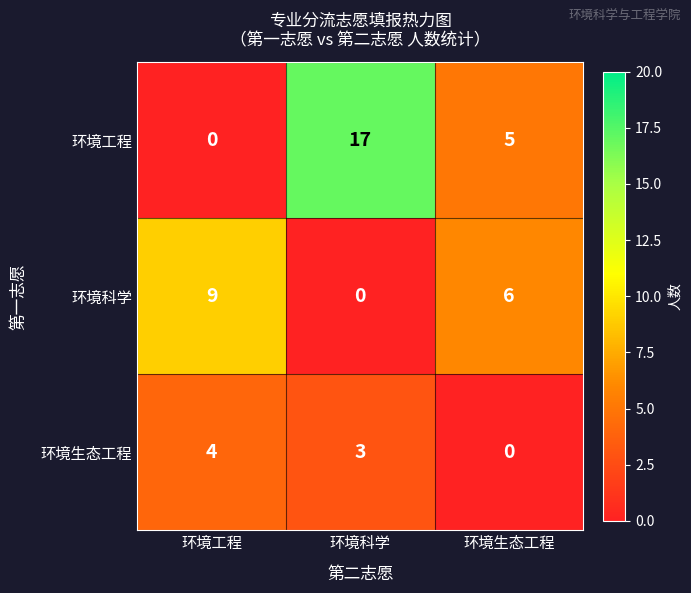

How many data points does each series have?

3